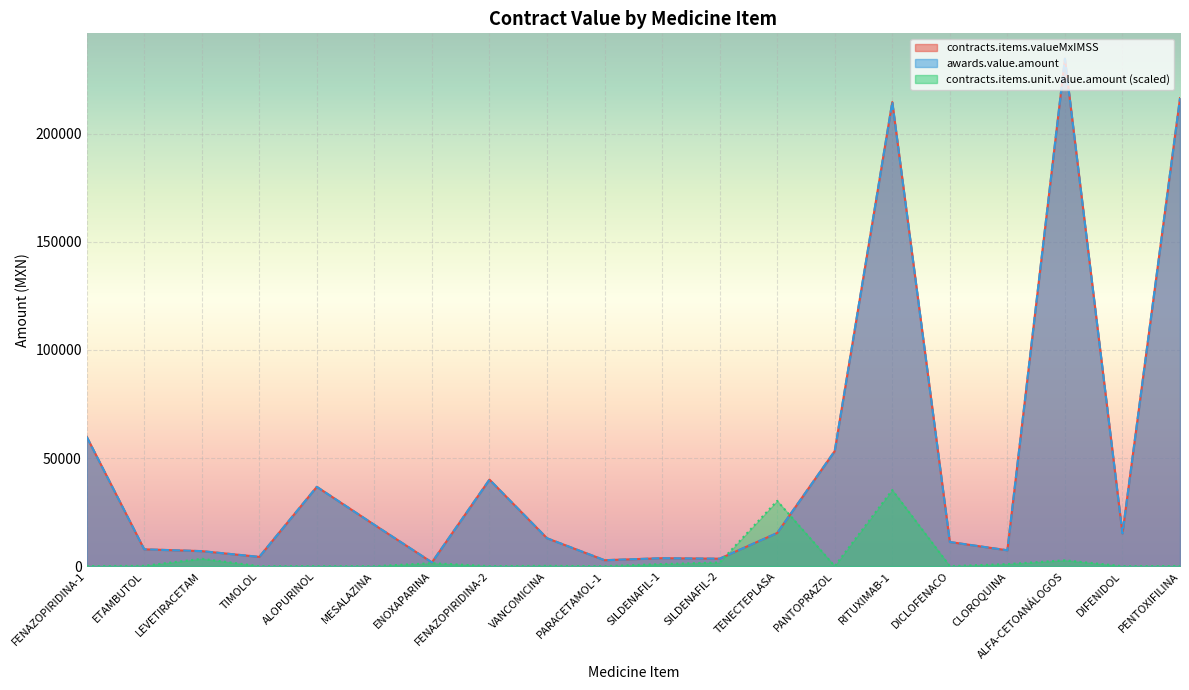

What is the maximum value shown in the chart?

234600.0